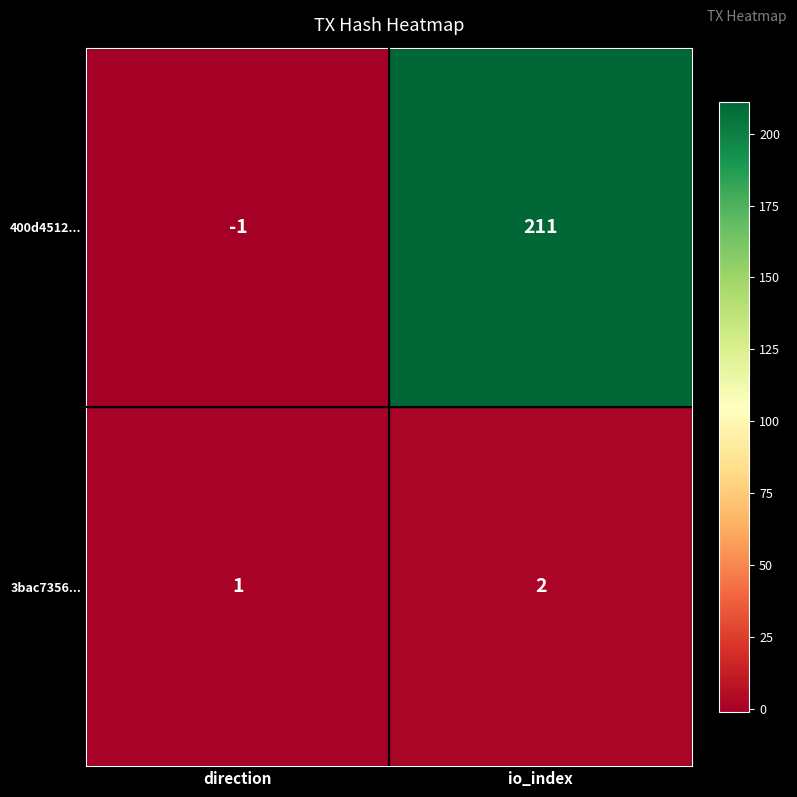

At which category does the chart reach its peak across all series?

io_index